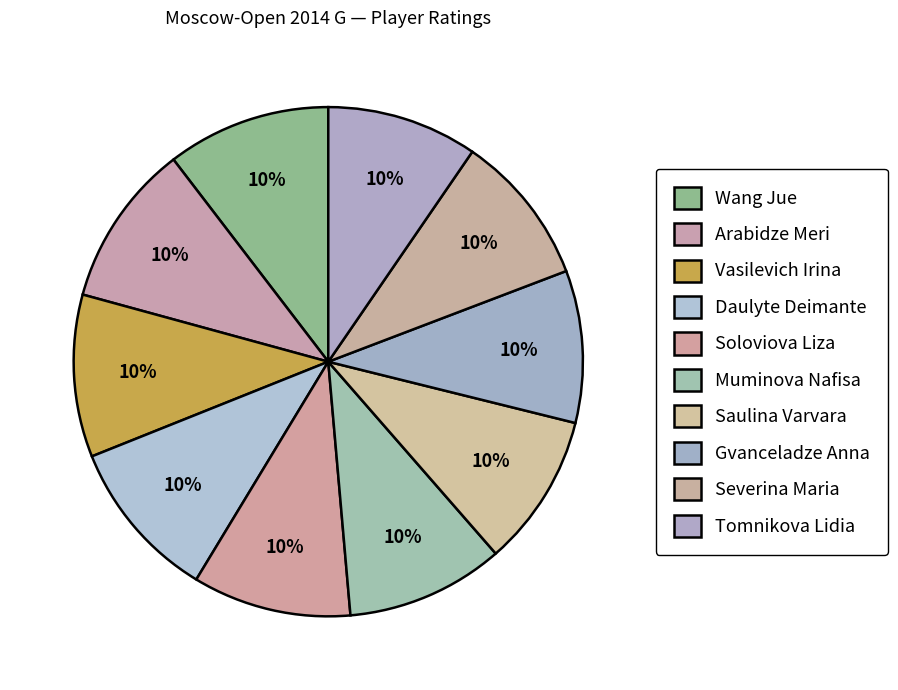

Is there a majority slice in this chart?

No